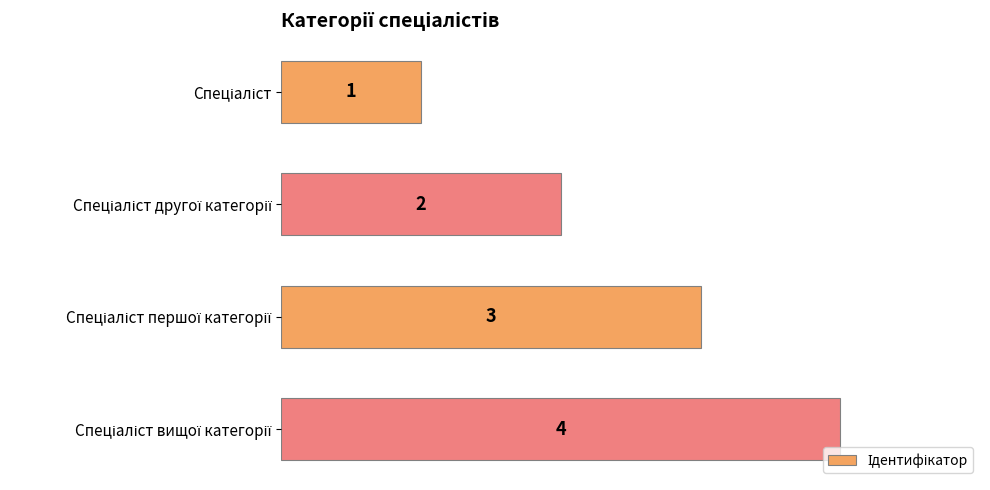

What is the sum of all values?

10